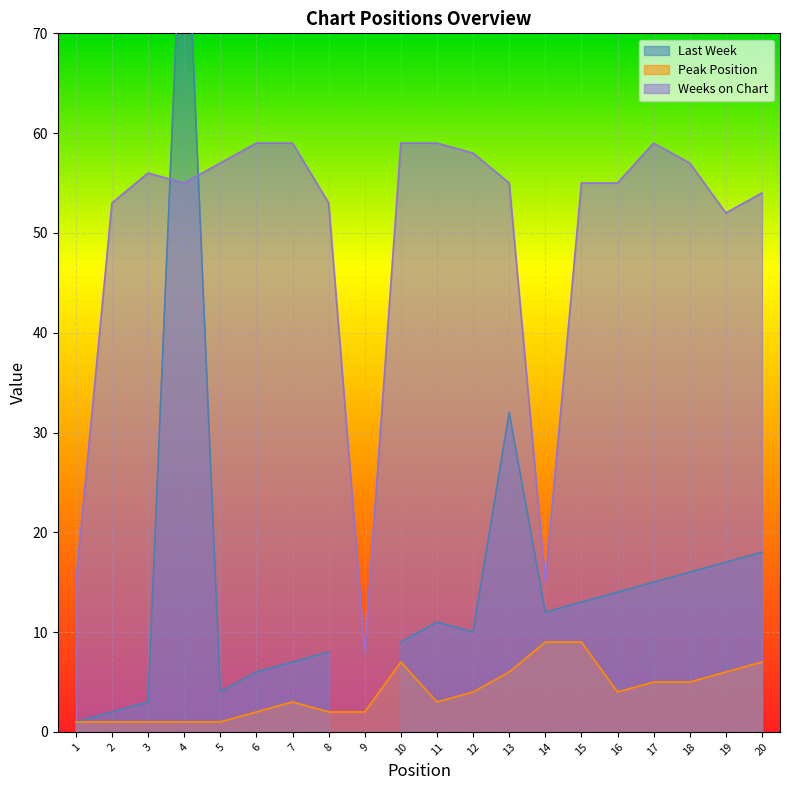

What is the lowest value of the Peak Position series?

1